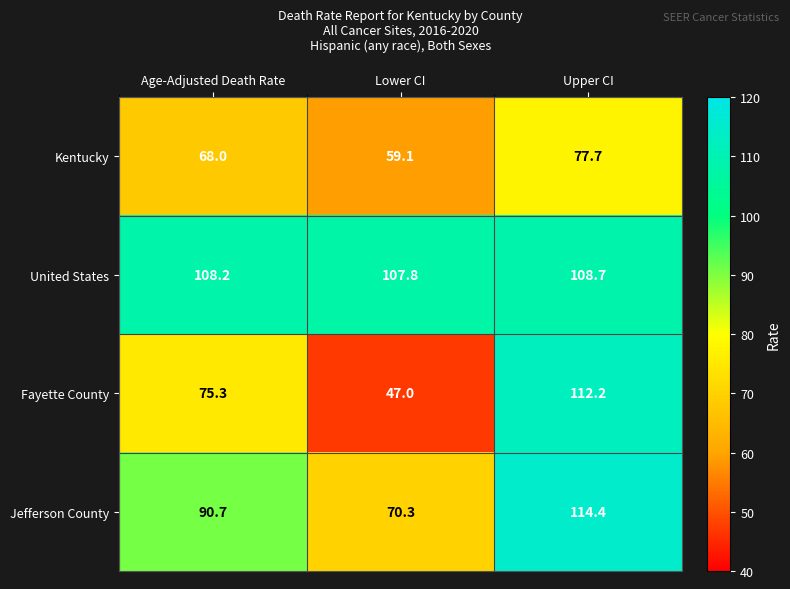

List the series in order of their overall mean, lowest first.

Kentucky, Fayette County, Jefferson County, United States